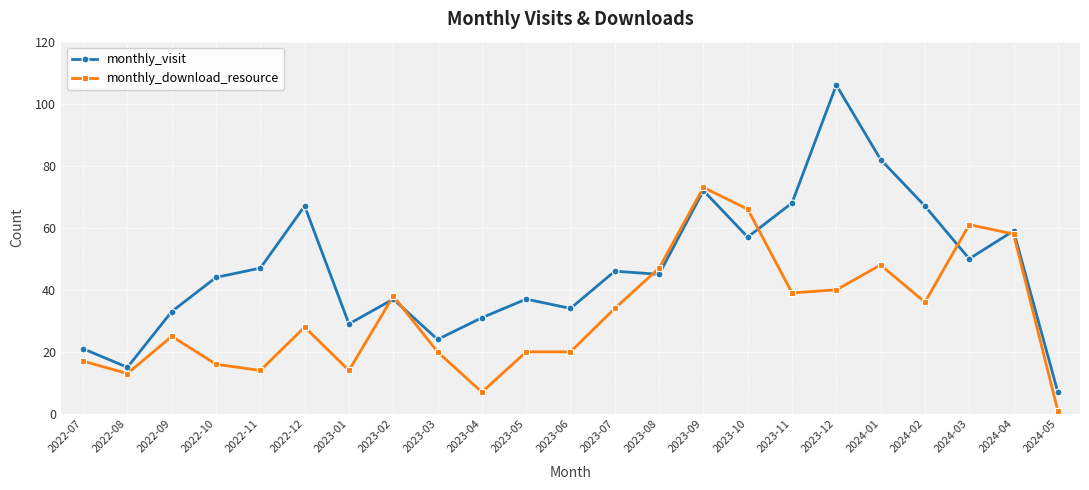

Which series has the largest total across all categories?

monthly_visit